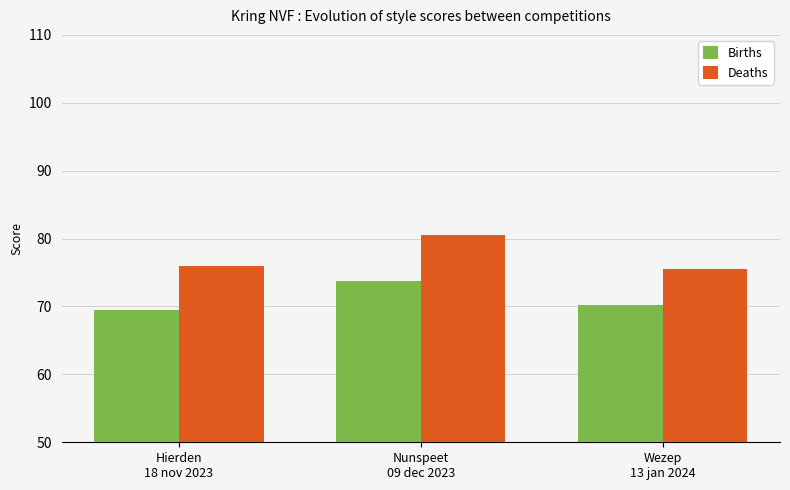

Read the Deaths value at Nunspeet
09 dec 2023.

80.5